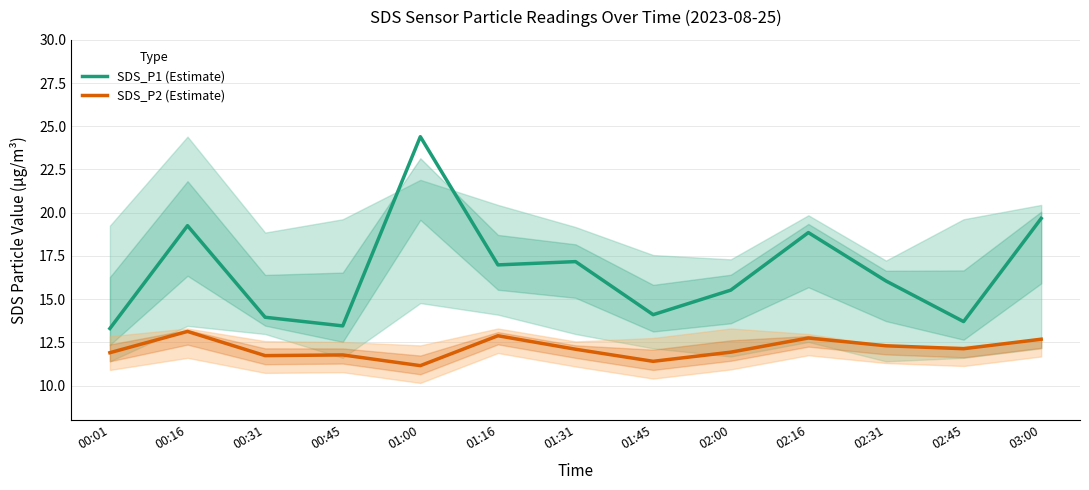

Which category has the lowest value in the SDS_P1 (Estimate) series?

00:01